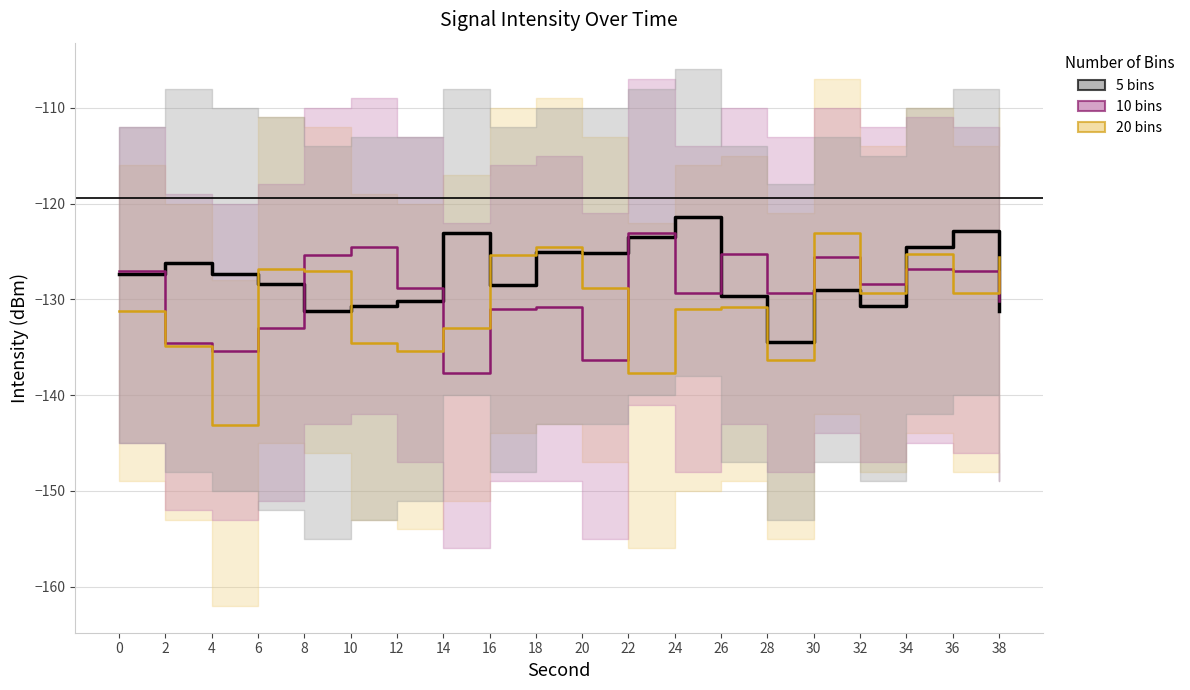

How many interior local peaks does the 20 bins series have?

5